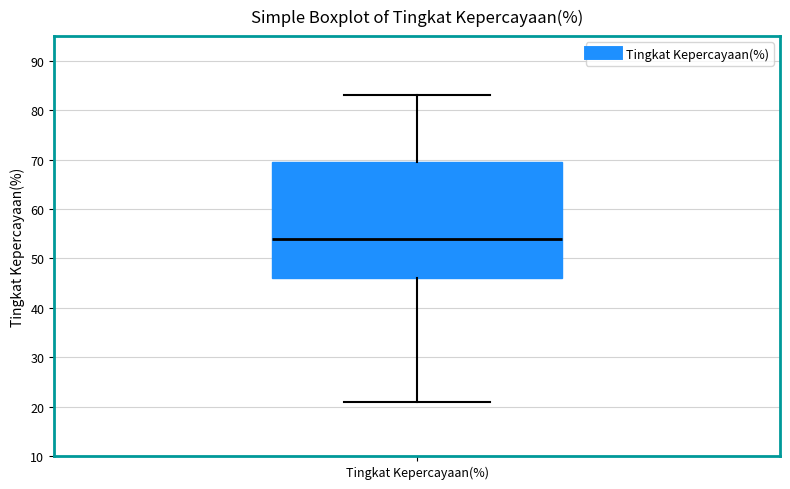

Read this box plot against the y-axis: the position of the median line, the range covered by the box, and the ends of both whiskers. The values are not printed on the chart, so give them approximately, as read against the axis.

median 54, box 46 to 70, whiskers 21 to 83